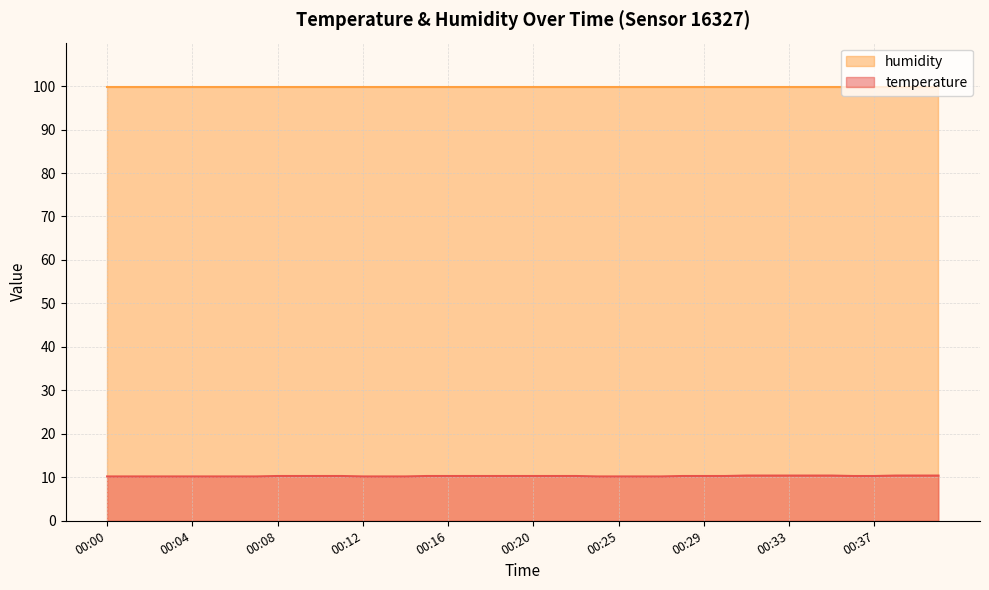

What is the difference between the values at 00:01 and 00:33?

0.2